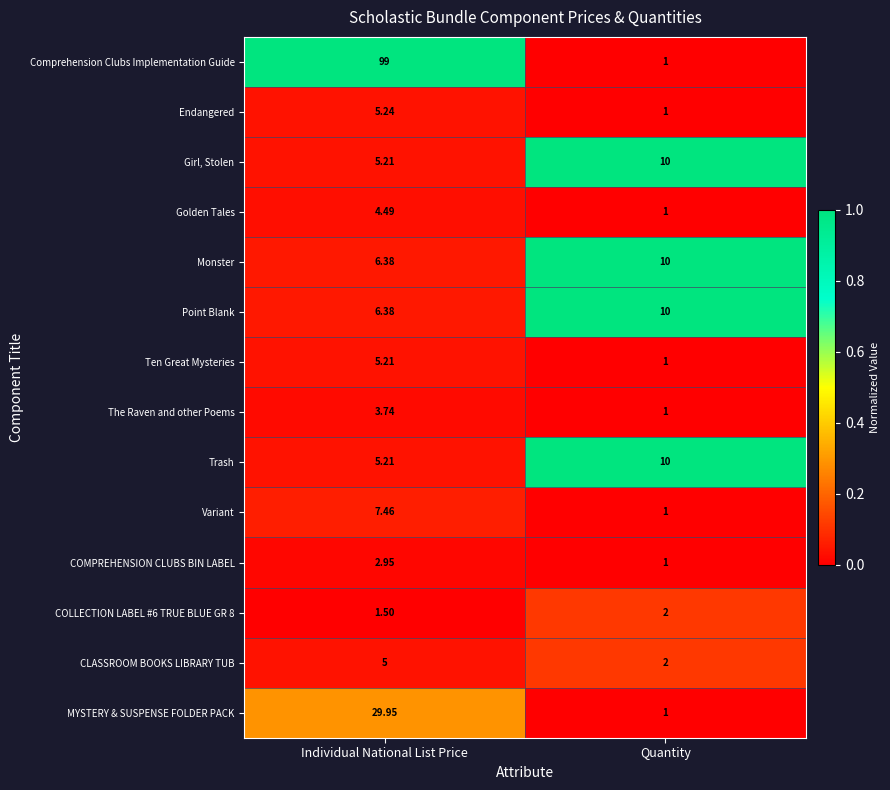

Which series has the largest total across all categories?

Comprehension Clubs Implementation Guide